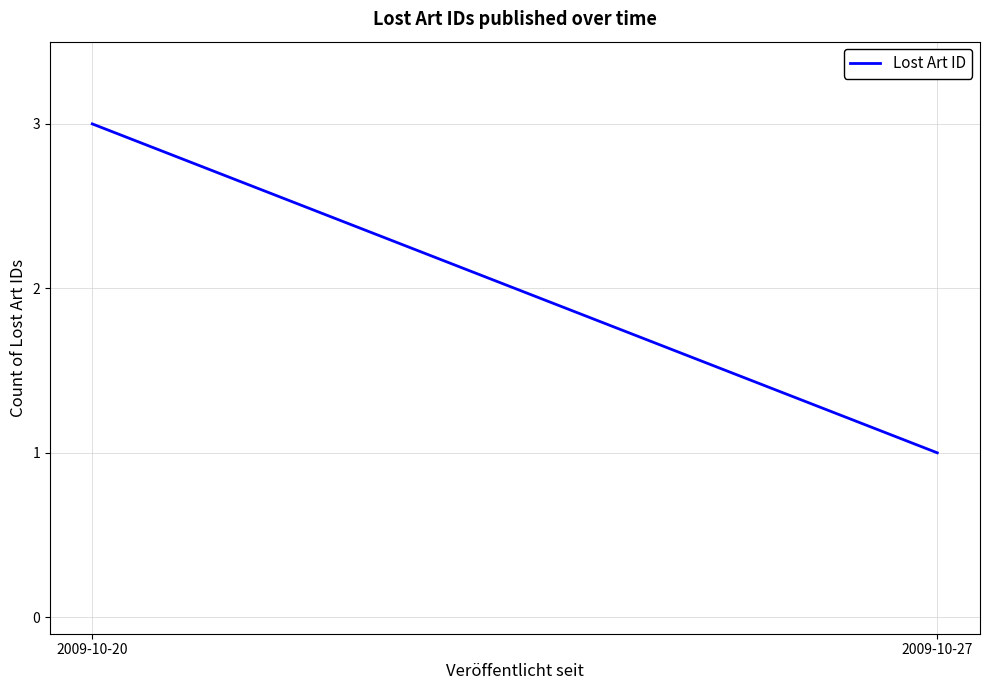

What is the average value?

2